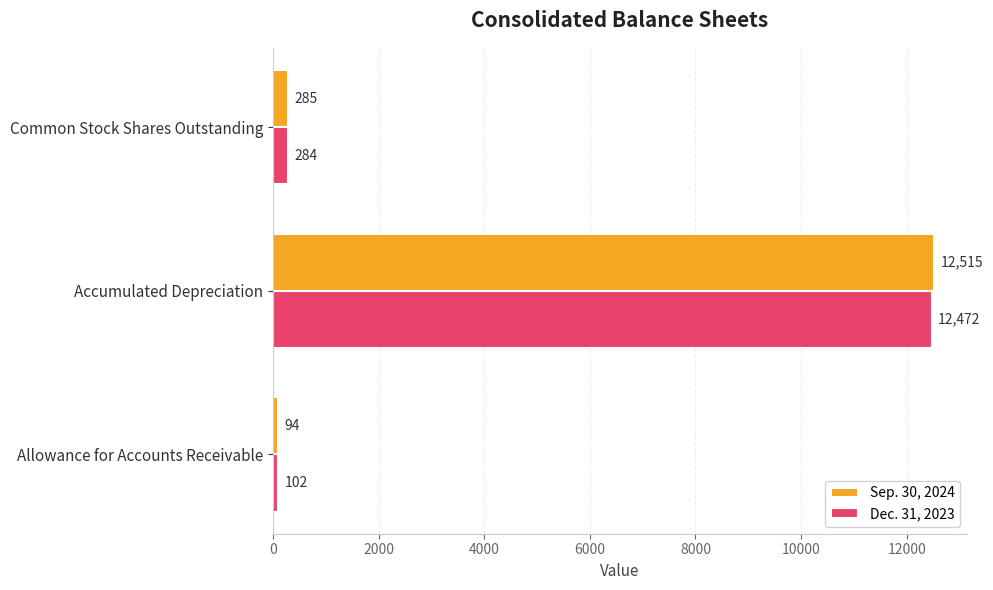

Which series has the largest total across all categories?

Sep. 30, 2024